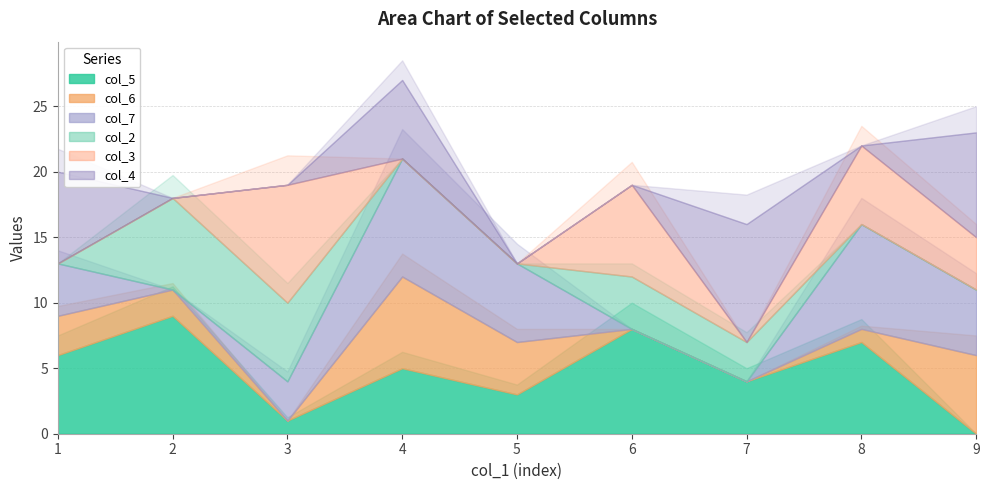

Where is the first local maximum for col_3?

3